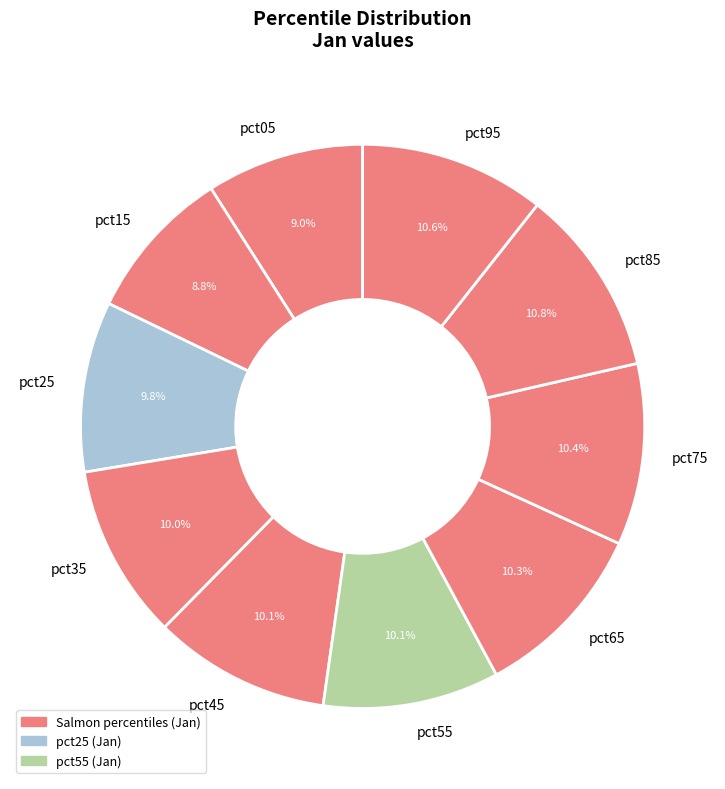

How many slices are in this pie chart?

10